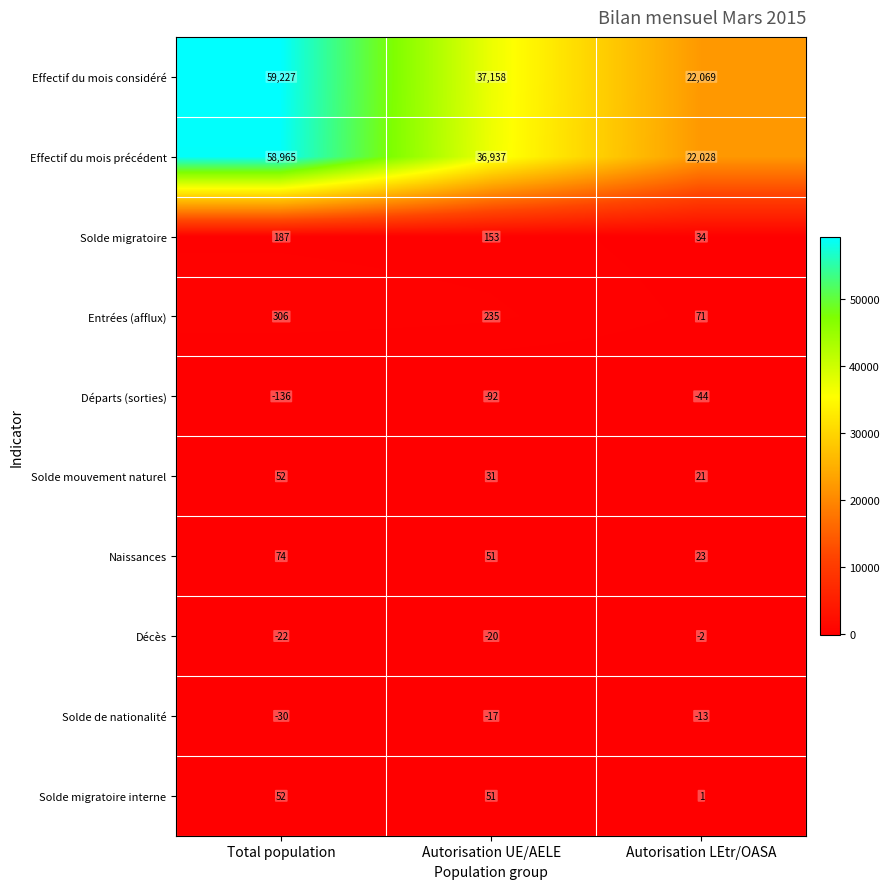

What is the average value of the Effectif du mois précédent series?

39310